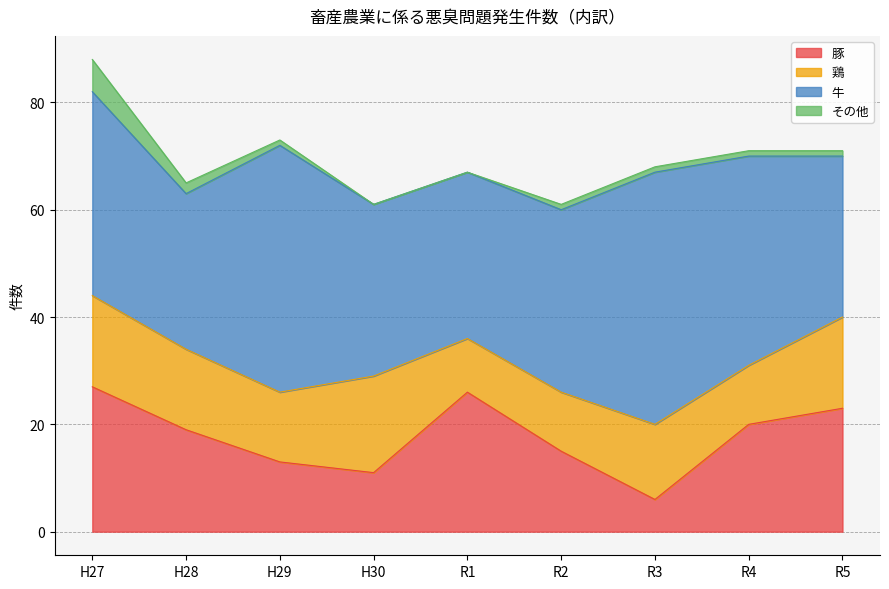

Which category has the lowest value in the 豚 series?

R3